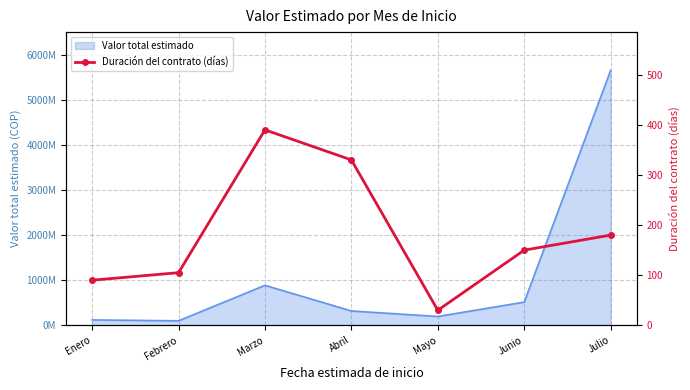

What position from the right is Abril?

4